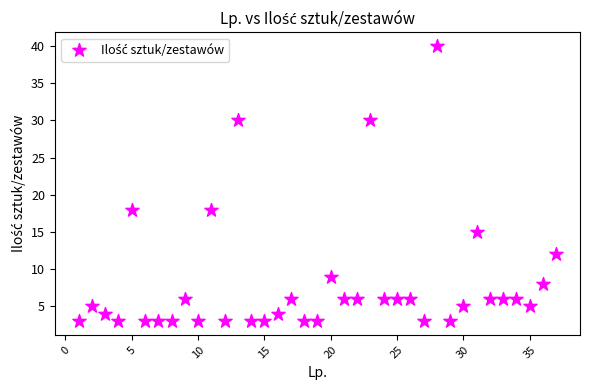

What is the range of X values (max minus min)?

36